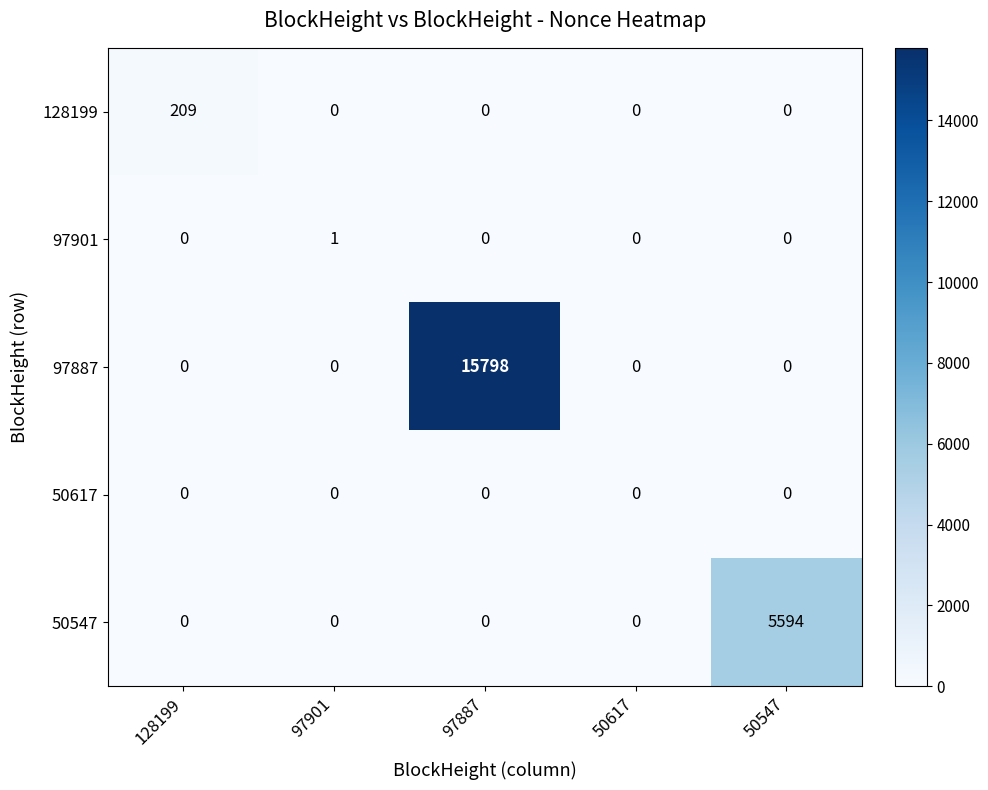

What is the maximum value shown in the chart?

15798